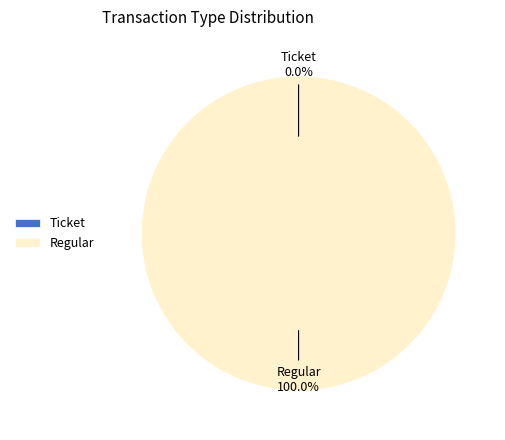

Count the number of slices in the pie.

2